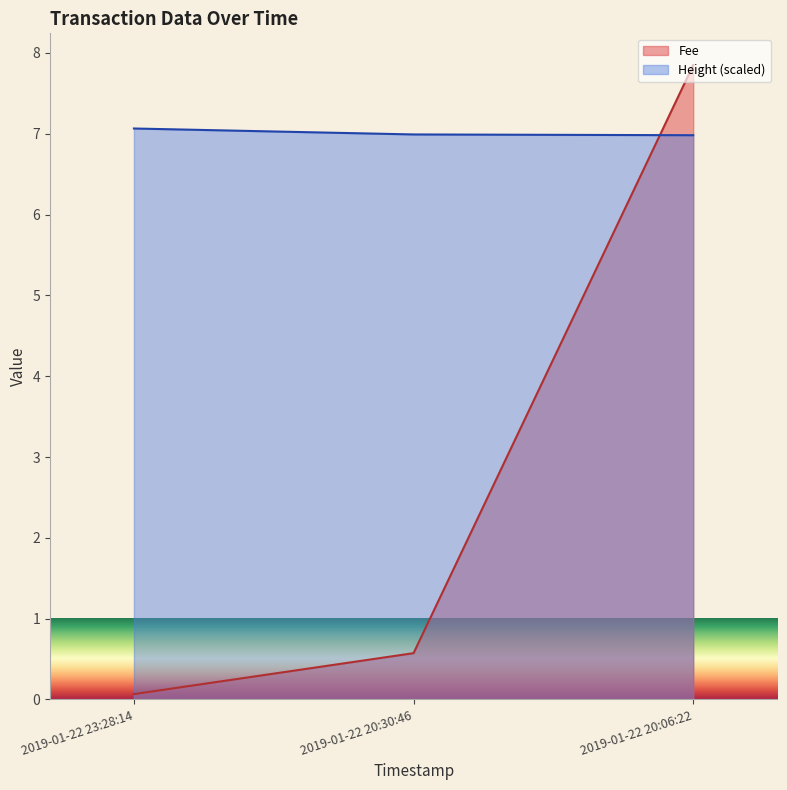

Reading right to left, extract all data points from this chart.

Fee: 2019-01-22 20:06:22=7.8	2019-01-22 20:30:46=0.6	2019-01-22 23:28:14=0.1
Height: 2019-01-22 20:06:22=7.0	2019-01-22 20:30:46=7.0	2019-01-22 23:28:14=7.1